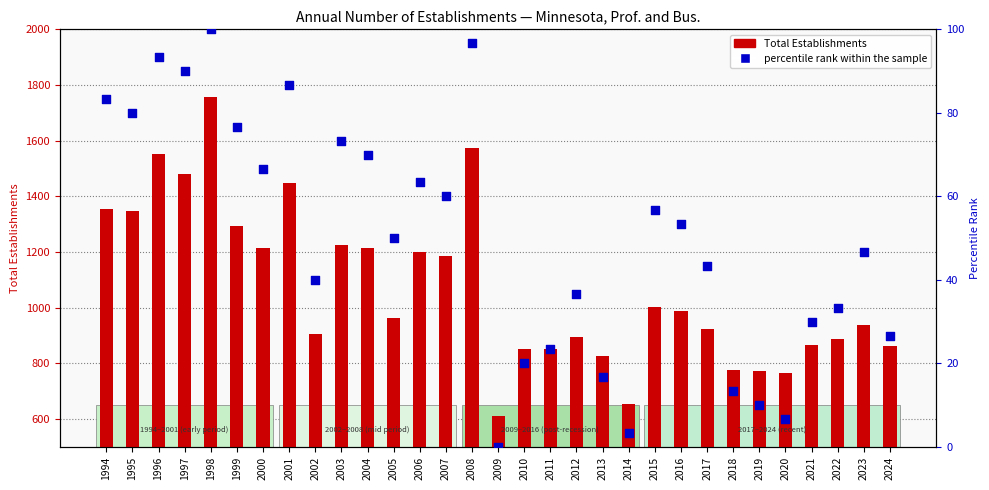

What are all the series names shown in the legend?

Total Establishments, percentile rank within the sample